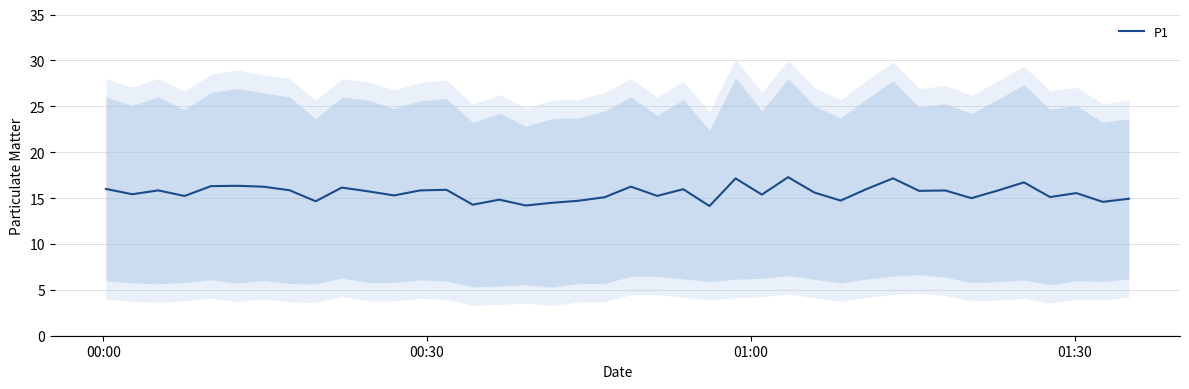

What is the value of the 29th point from the left?

14.7